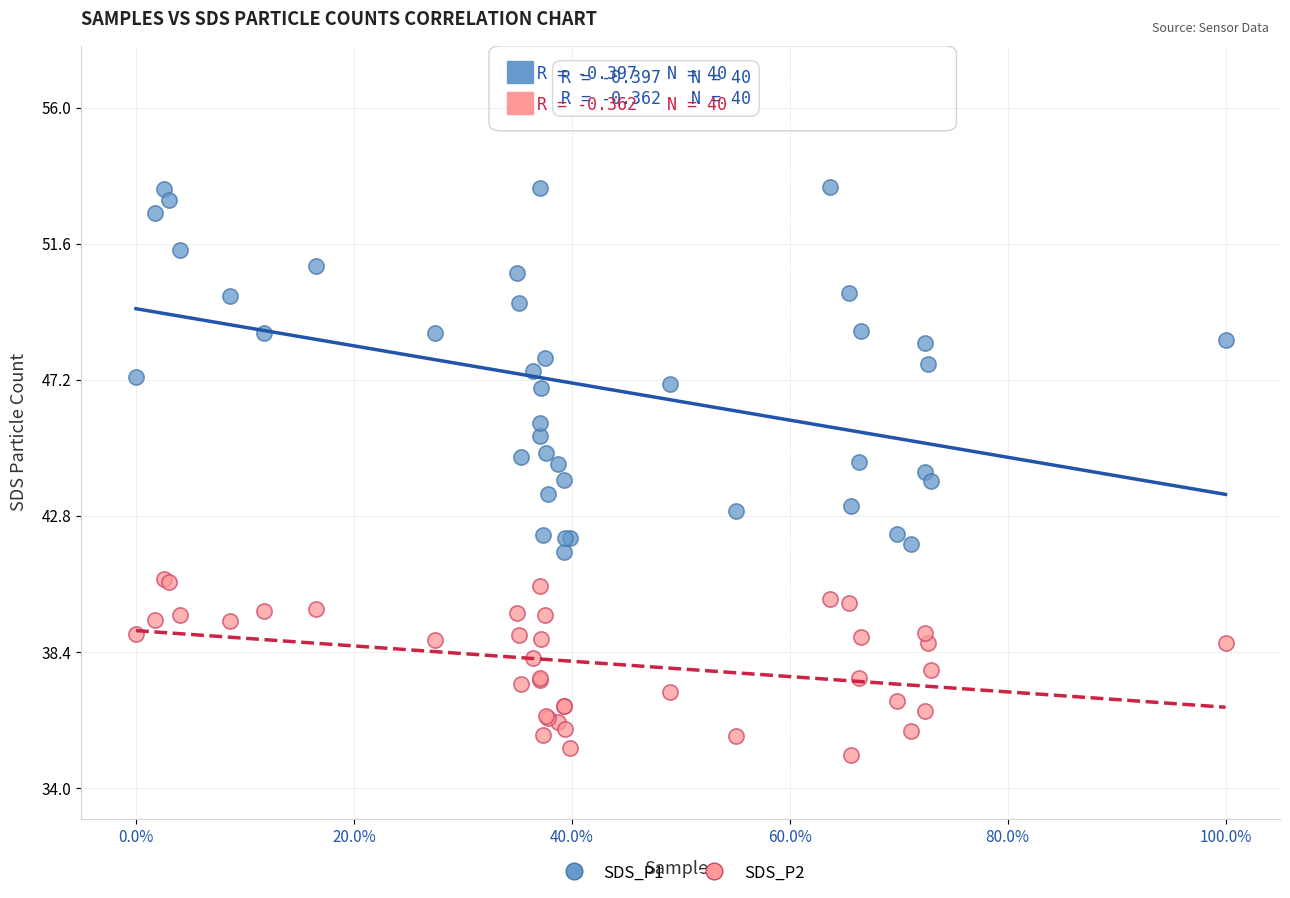

Which series reaches the maximum Y coordinate?

SDS_P1